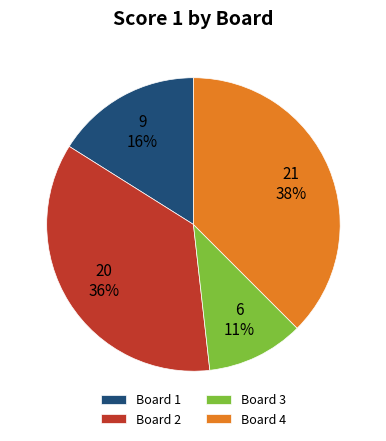

The Board 1 slice represents 24% of the pie. True or false?

False